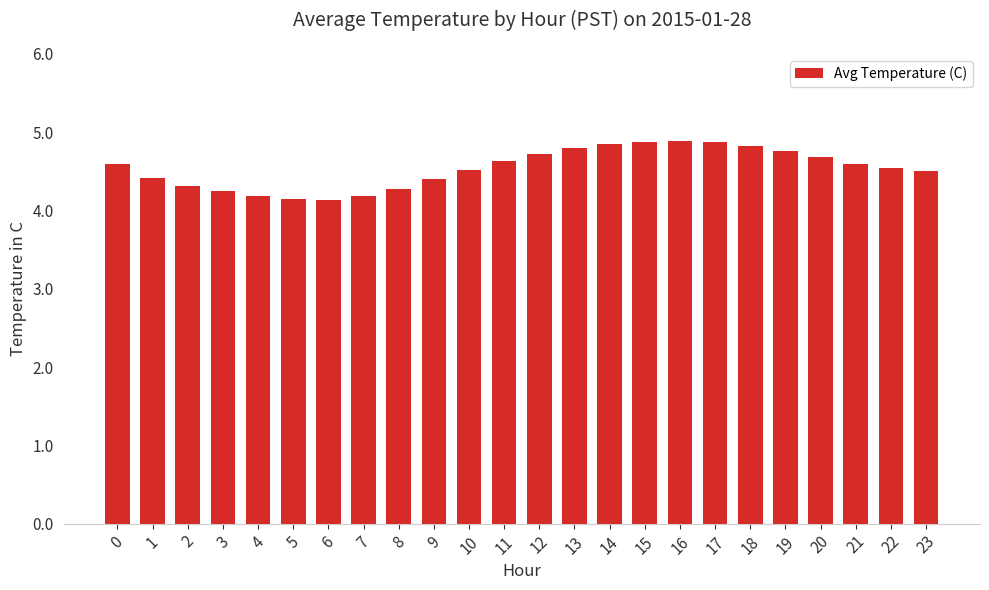

How many categories are shown in the chart?

24